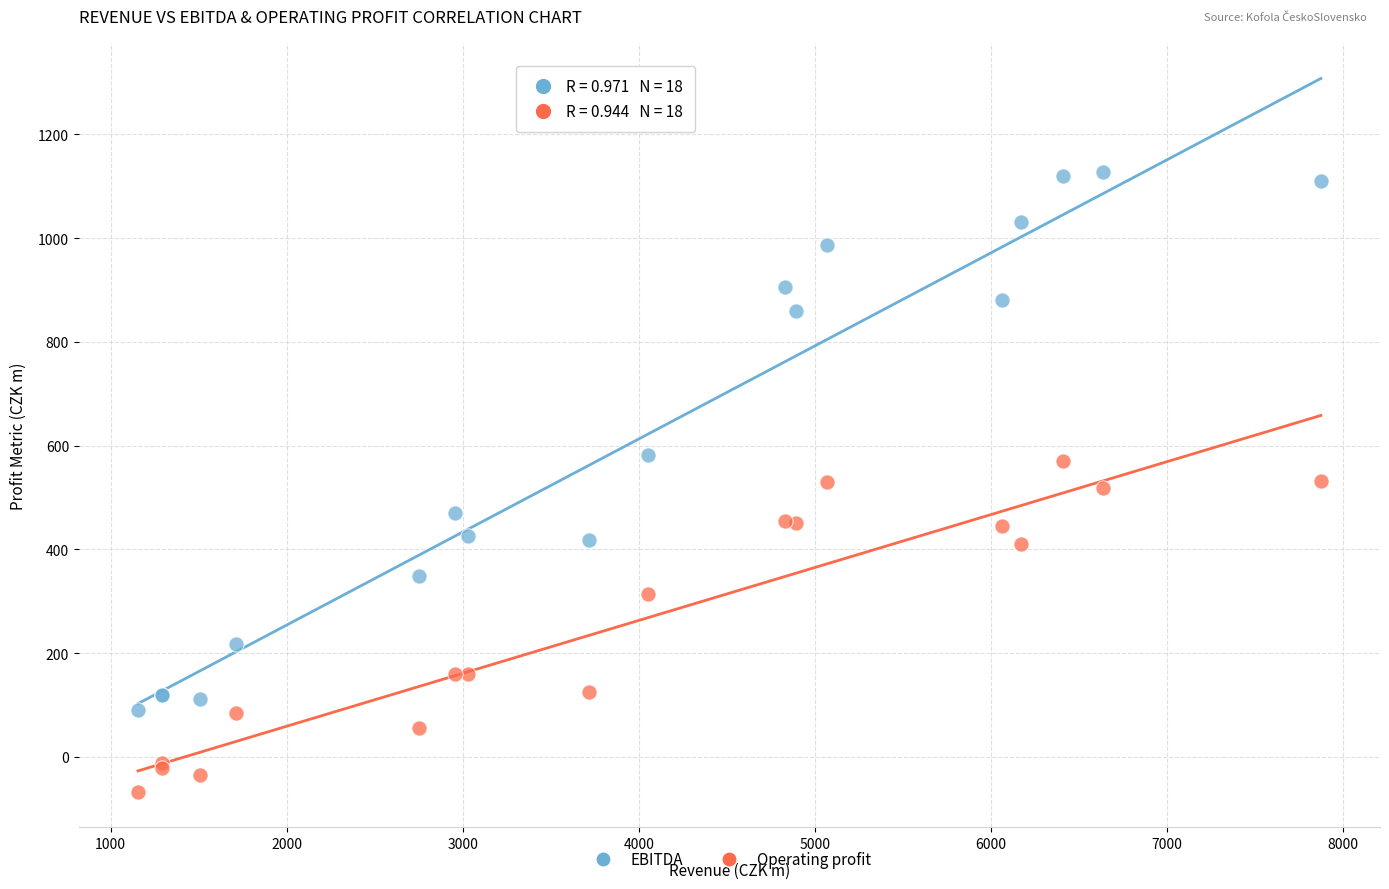

In the Operating profit series, what Y value is closest to 251?

313.3